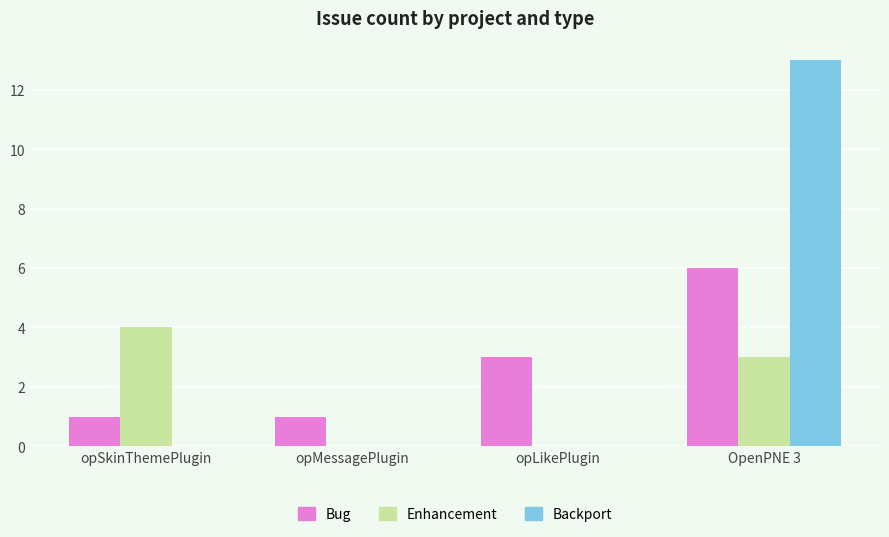

What is the sum of all Backport values?

13